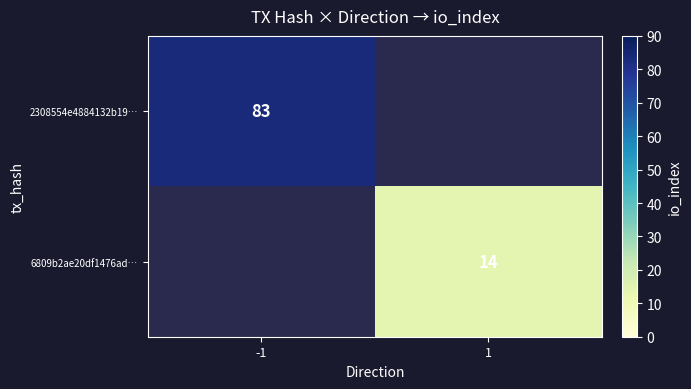

What is the smallest value displayed?

14.0